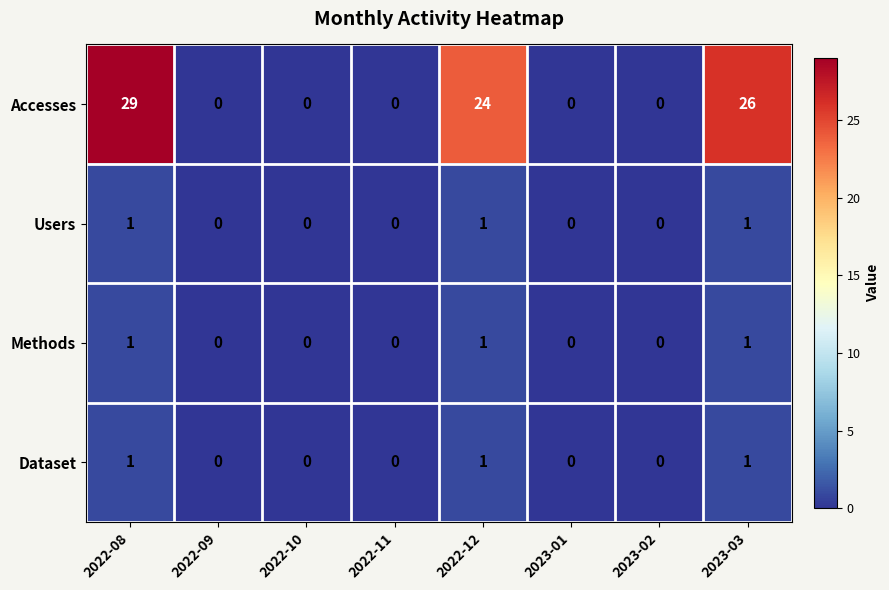

What is the maximum value shown in the chart?

29